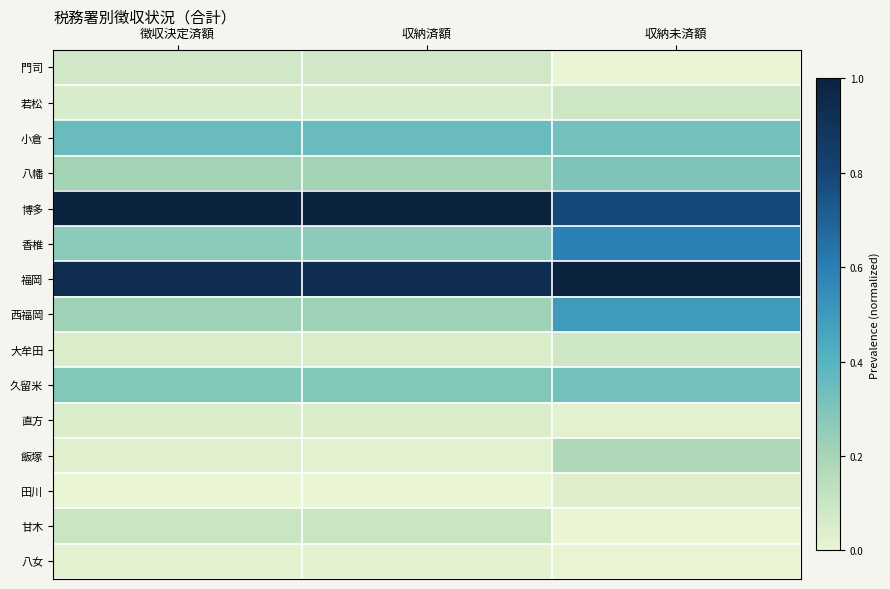

What is the spread (max minus min) of values at 徴収決定済額?

1.0